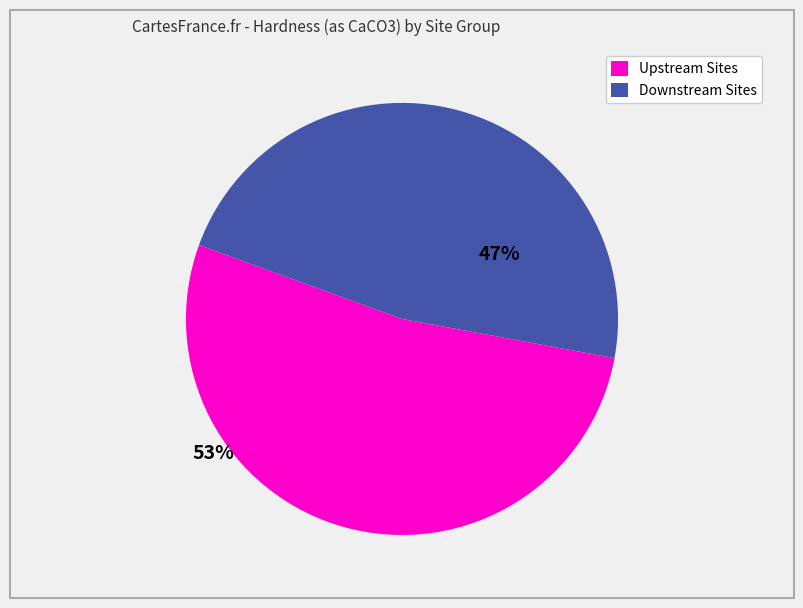

Does any single category account for the majority?

Yes